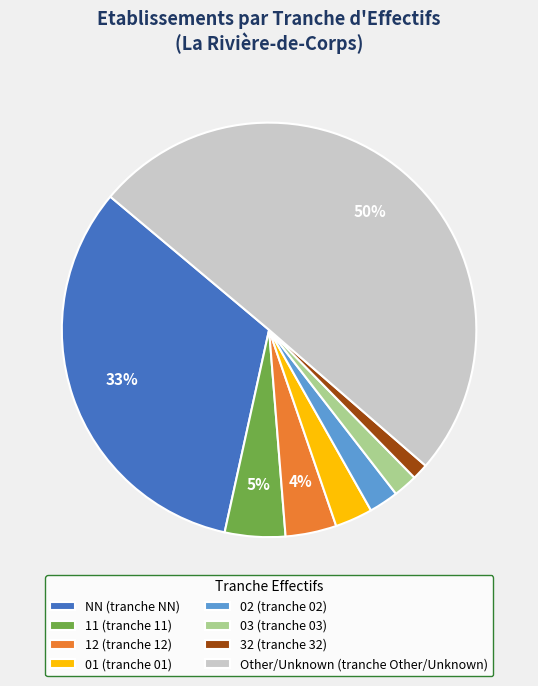

What is the largest slice in the pie chart?

Other/Unknown (tranche Other/Unknown)